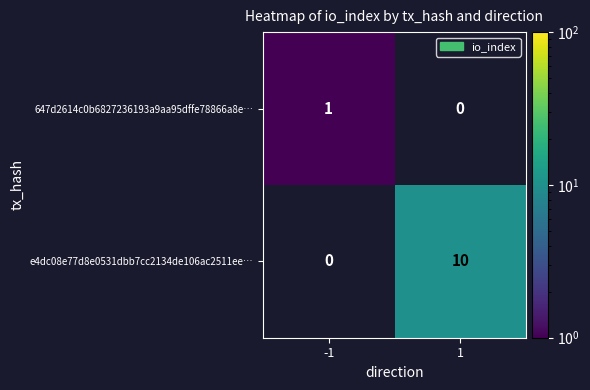

Which series has the widest spread of values?

e4dc08e77d8e0531dbb7cc2134de106ac2511ee…